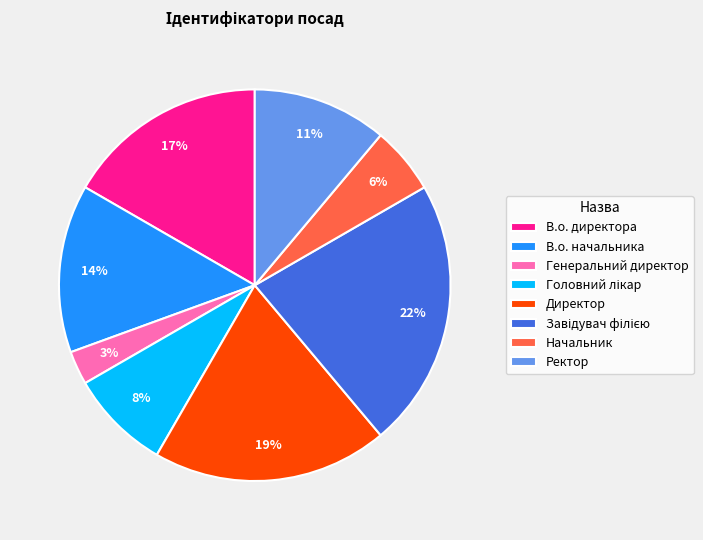

What percentage is the В.о. начальника slice, to the nearest percent?

14%